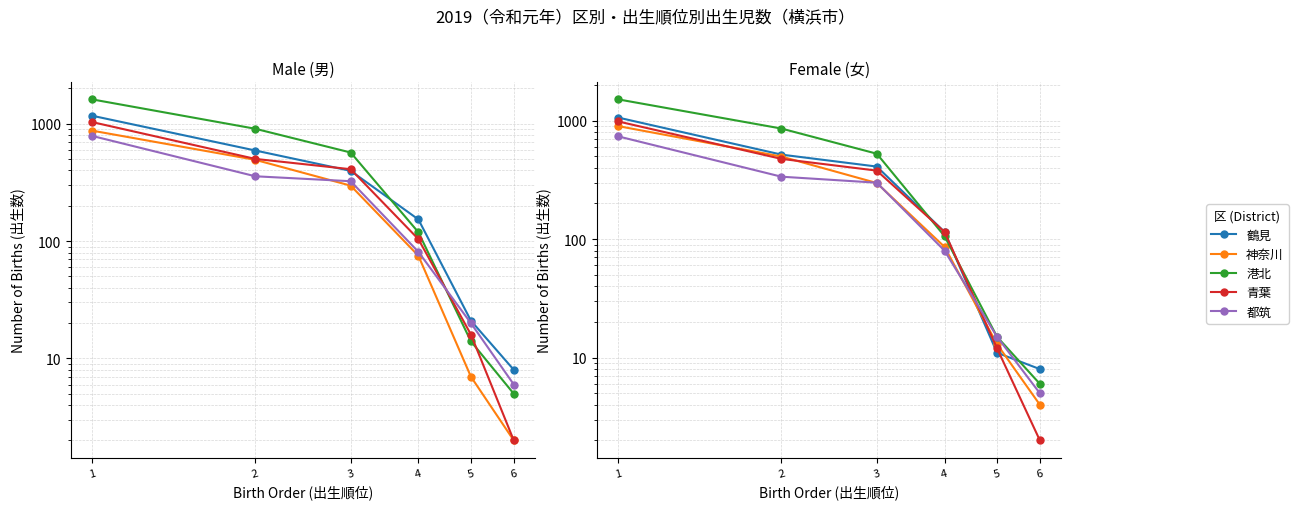

Between which two adjacent categories do 神奈川 and 鶴見 first intersect?

4 and 5